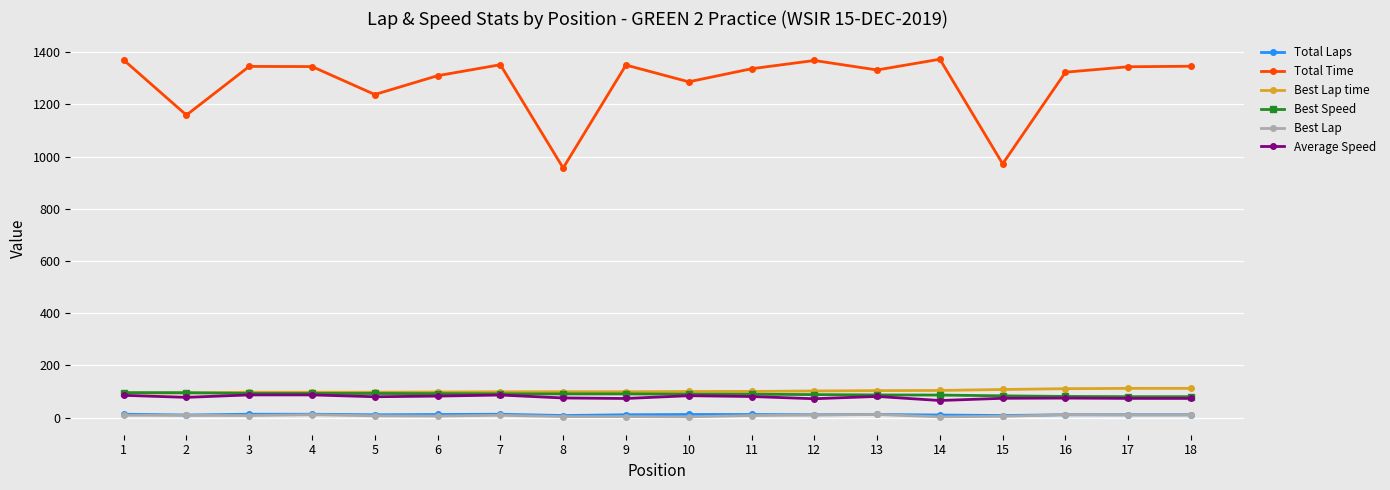

What is the difference between the maximum and minimum values in the Total Laps series?

5.0